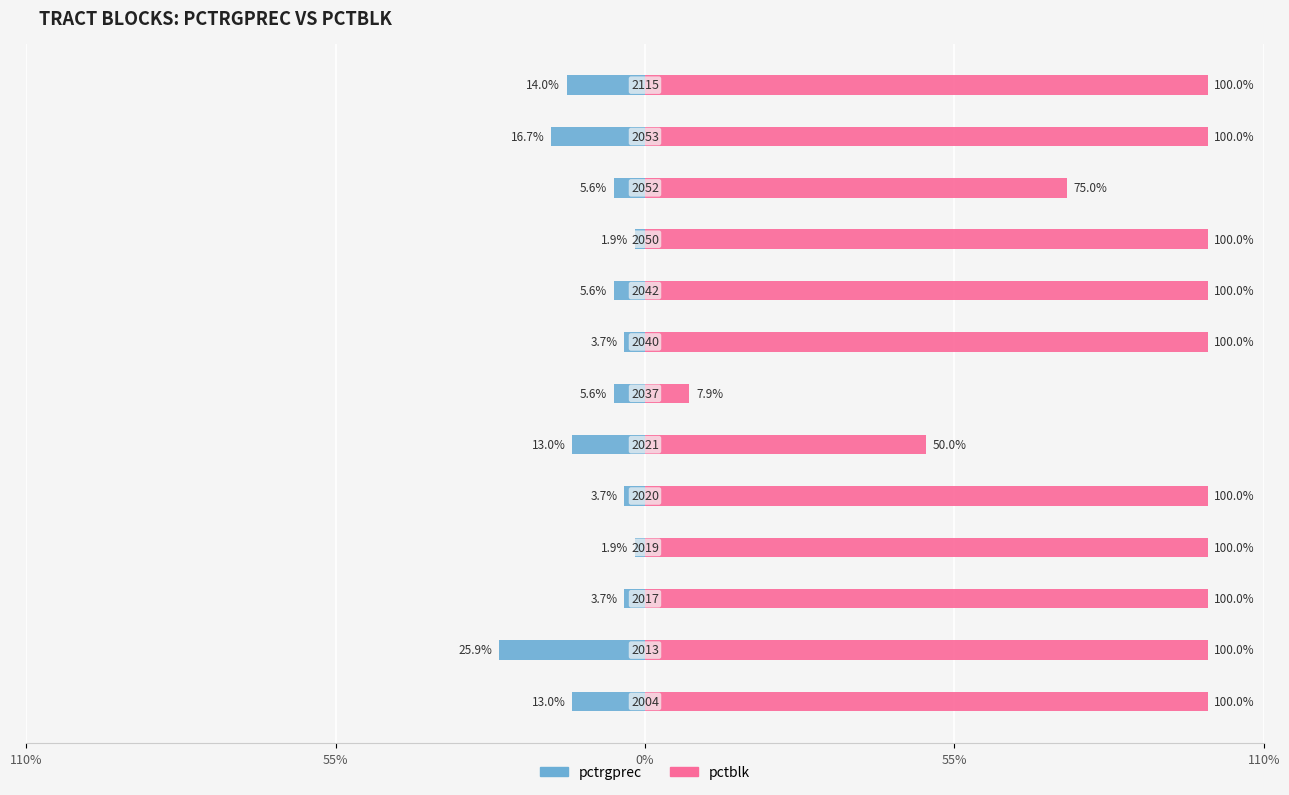

How many data points in pctblk are less than 100?

3